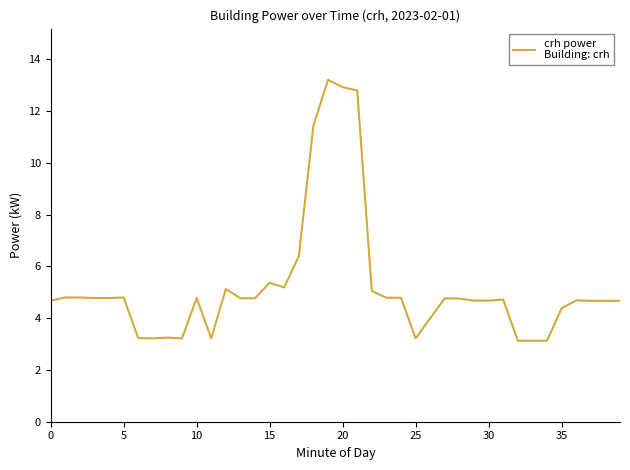

True or false: there are more than 0 points higher than both neighbors.

True